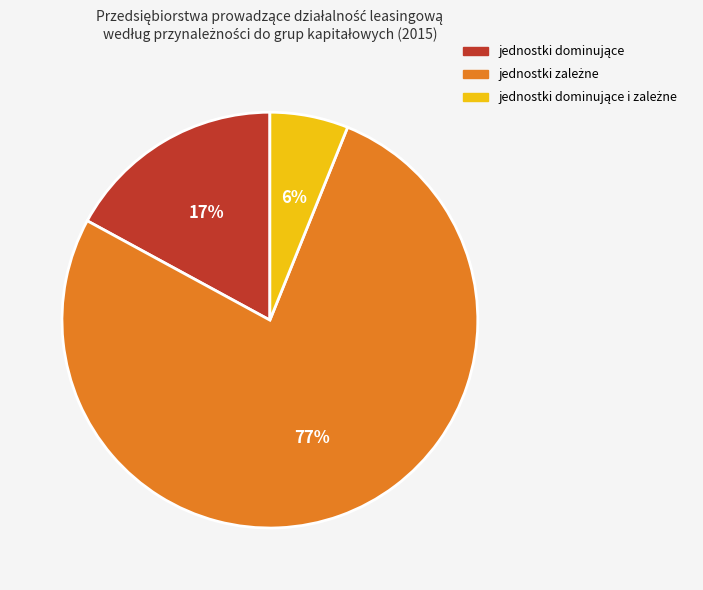

To the nearest percent, what is the average slice percentage?

33%